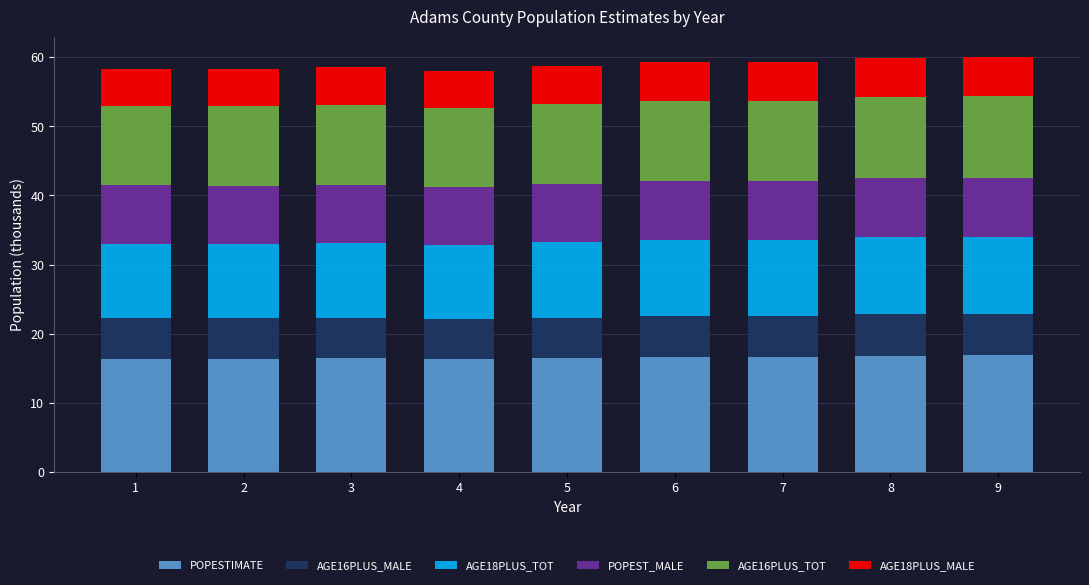

What is the average value of the POPESTIMATE series?

16.6